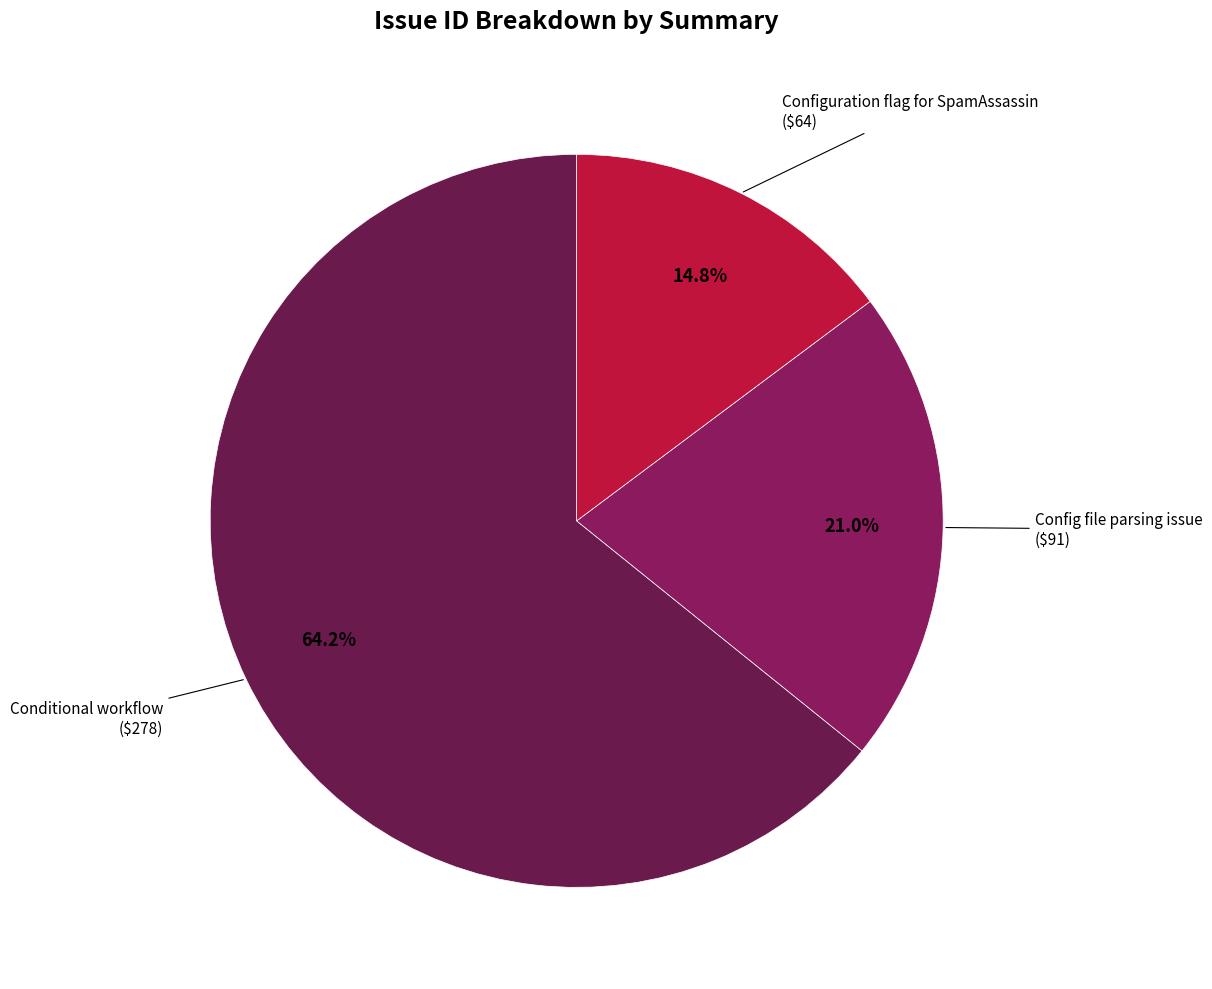

What percentage is the Config file parsing issue slice, to the nearest percent?

21%